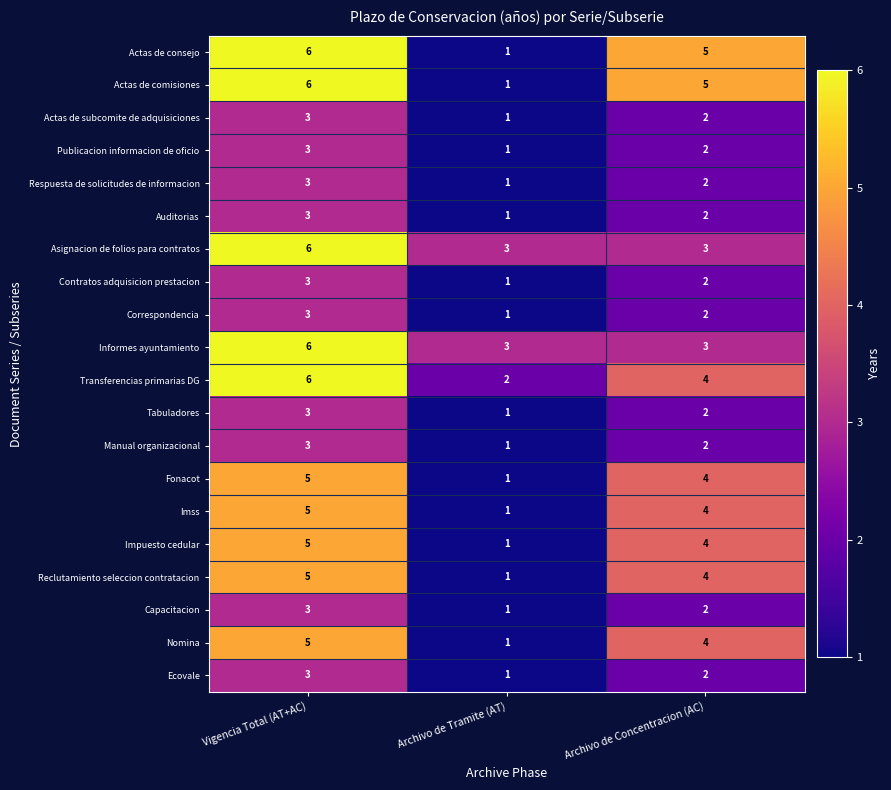

What is the average value of the Impuesto cedular series?

3